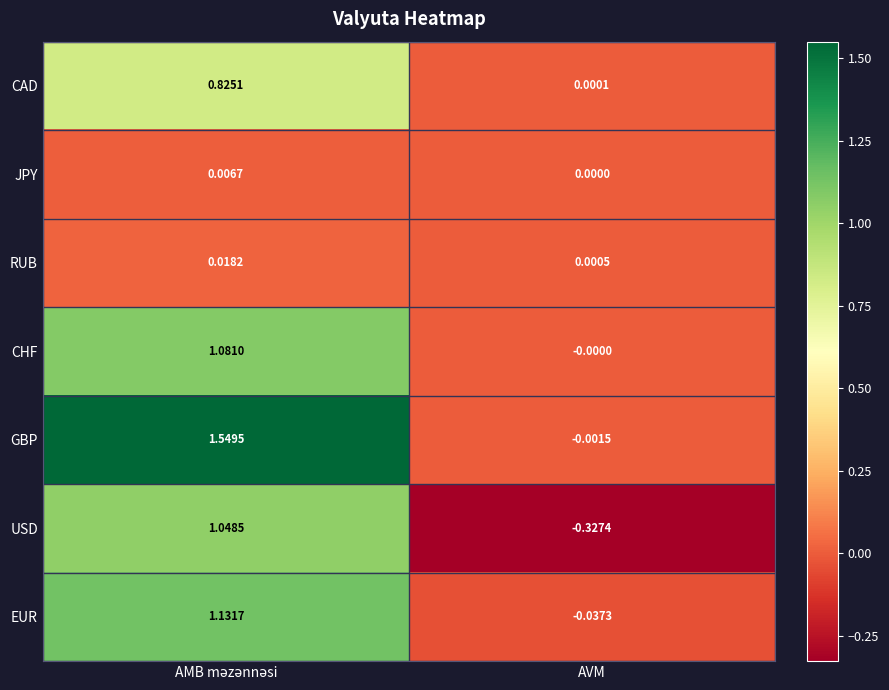

Where is JPY nearest to the value 0?

AVM